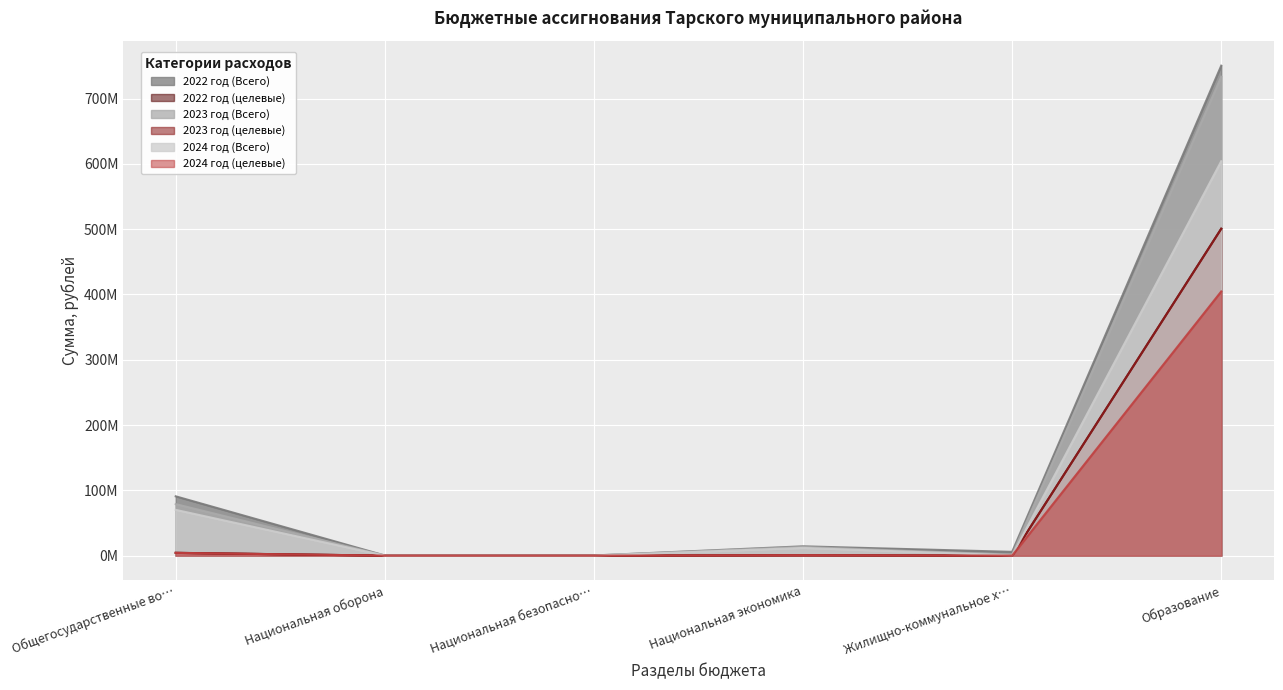

Which series has the widest spread of values?

2022 год (Всего)